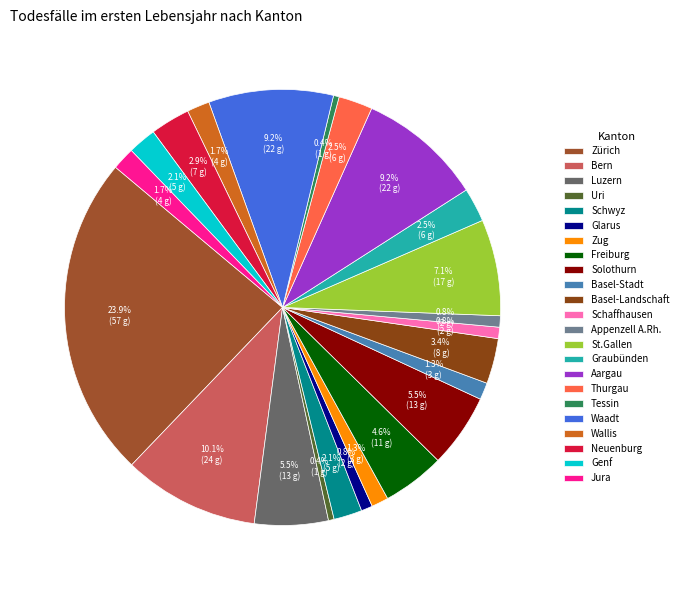

What percentage is the Basel-Landschaft slice, to the nearest percent?

3%